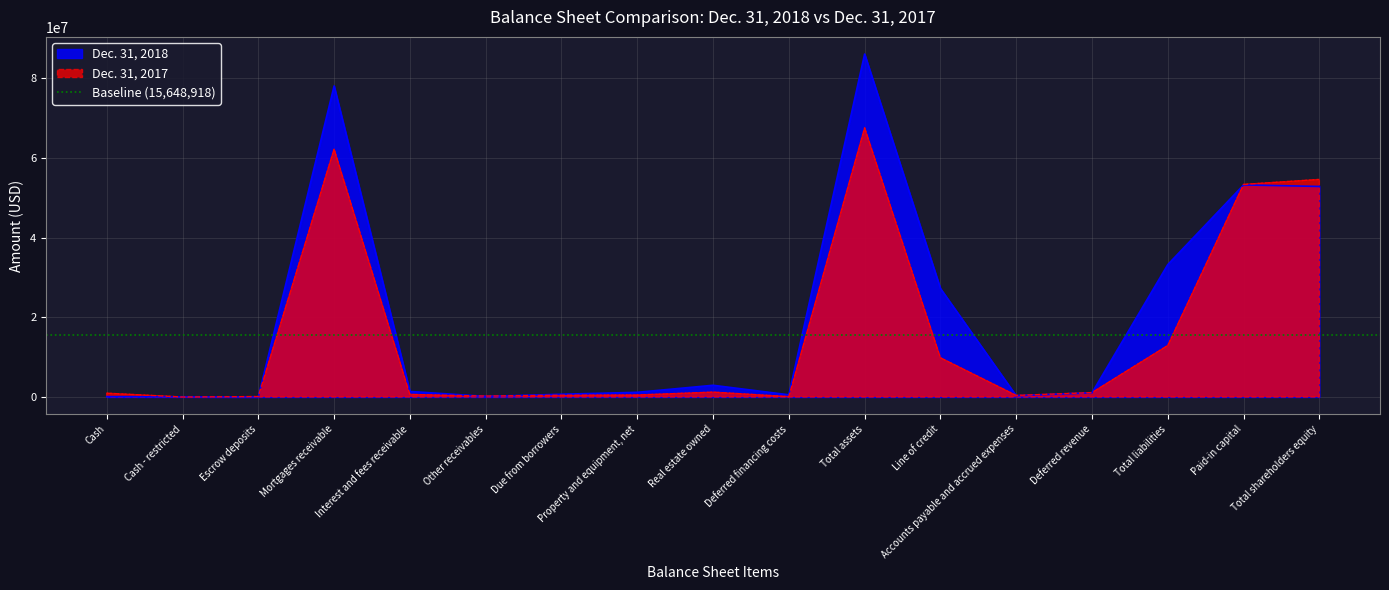

What is the sum of all Dec. 31, 2017 values?

266031612